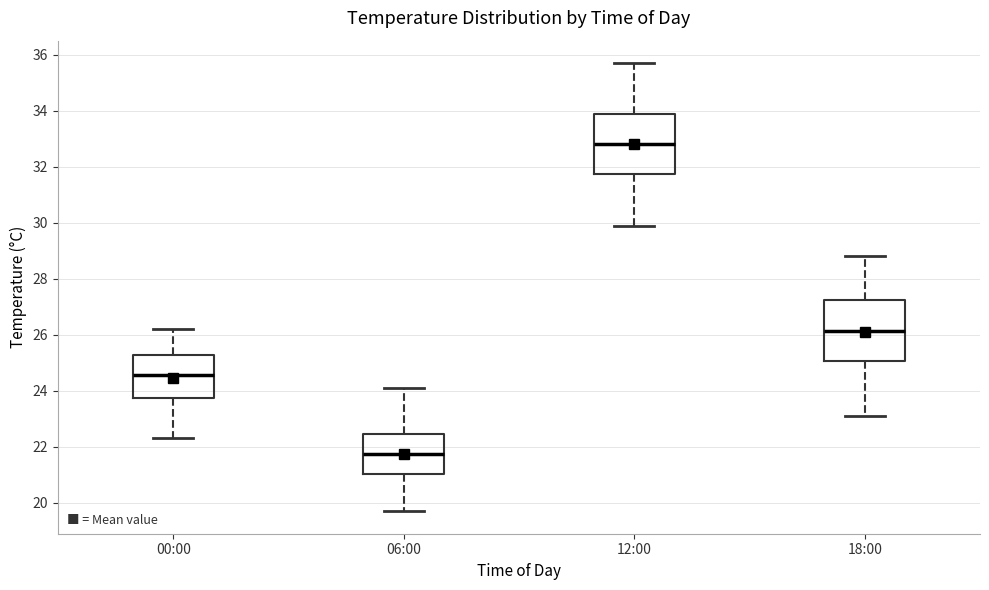

Where does the lower whisker of the box for 12:00 end on the y-axis? The values are not printed on the chart, so give them approximately, as read against the axis.

30.0